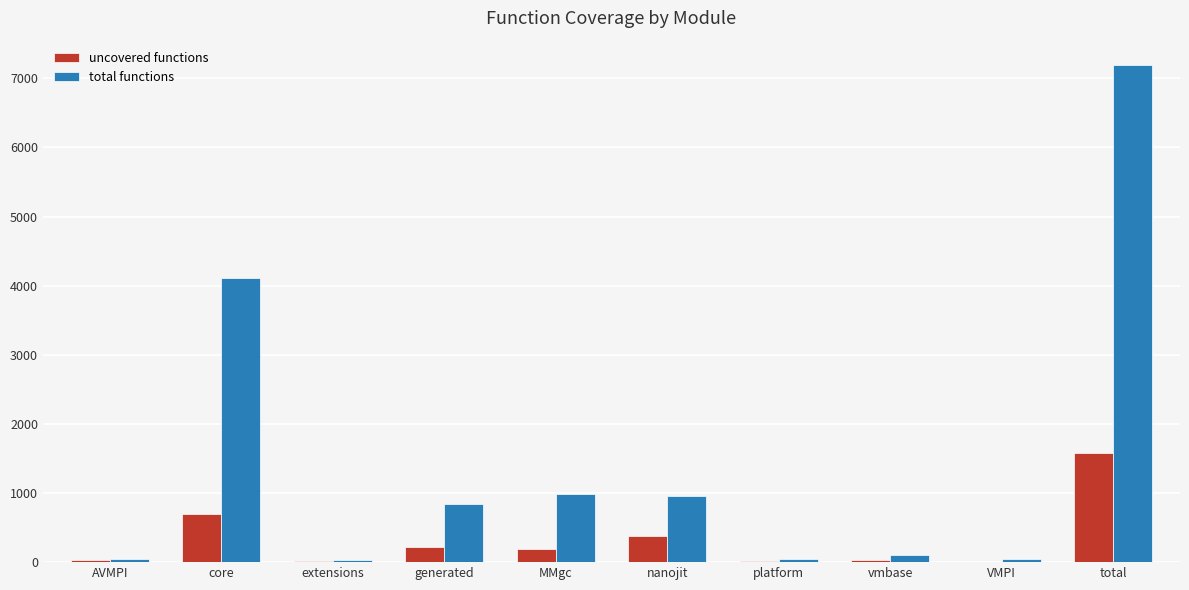

What is the sum of the uncovered functions values at platform and VMPI?

20